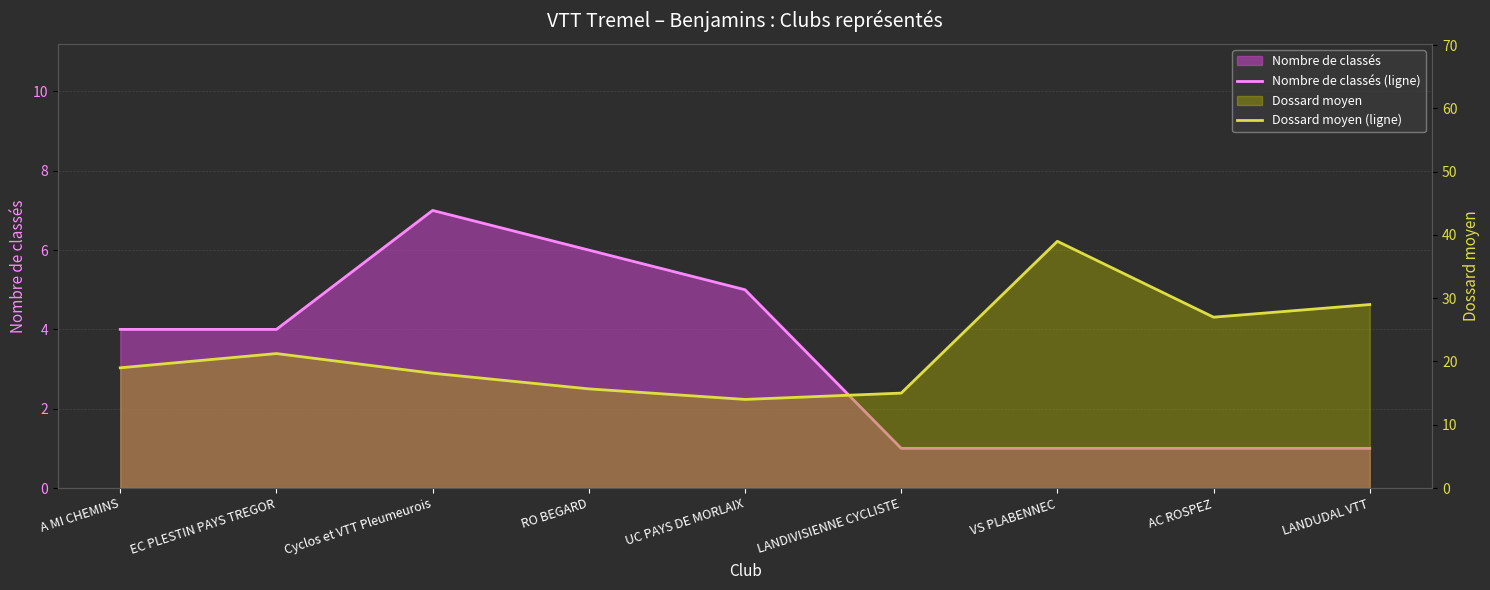

Is it true that Nombre de classés (ligne) equals 1.0 at LANDIVISIENNE CYCLISTE?

True